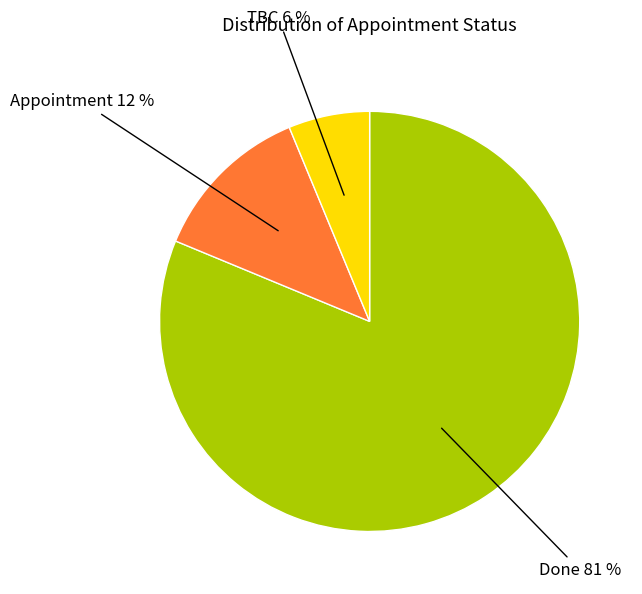

To the nearest percent, what is the average slice percentage?

33%